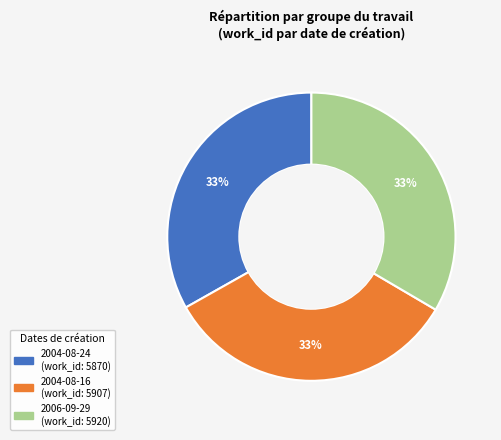

Is the sum of 2004-08-24 and 2004-08-16 greater than half?

Yes